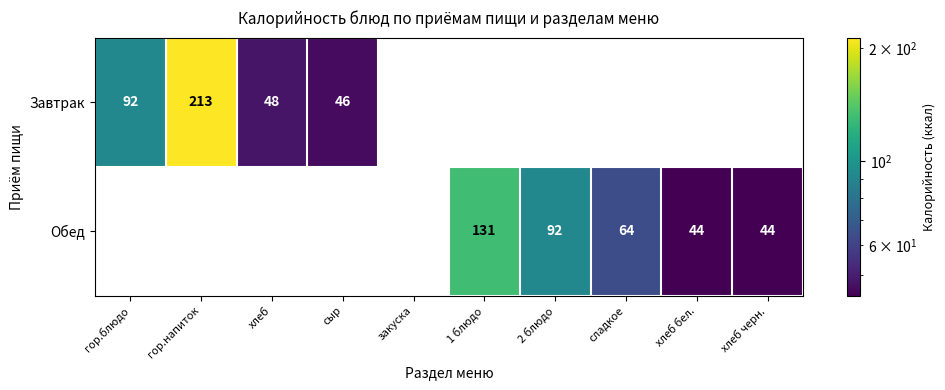

Between хлеб бел. and гор.блюдо, which is larger?

гор.блюдо